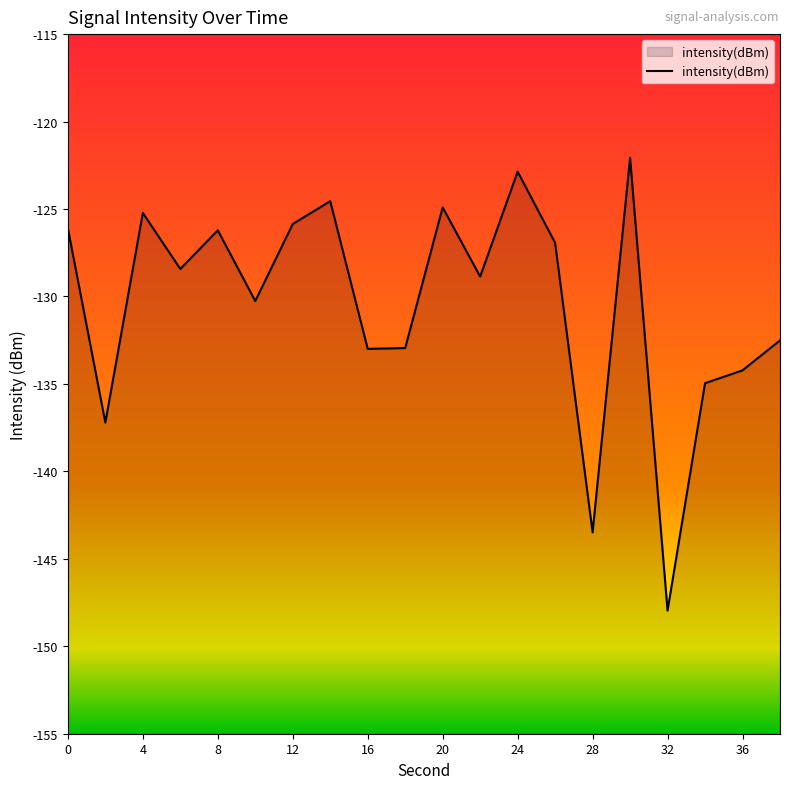

How many lines are shown in the chart?

1